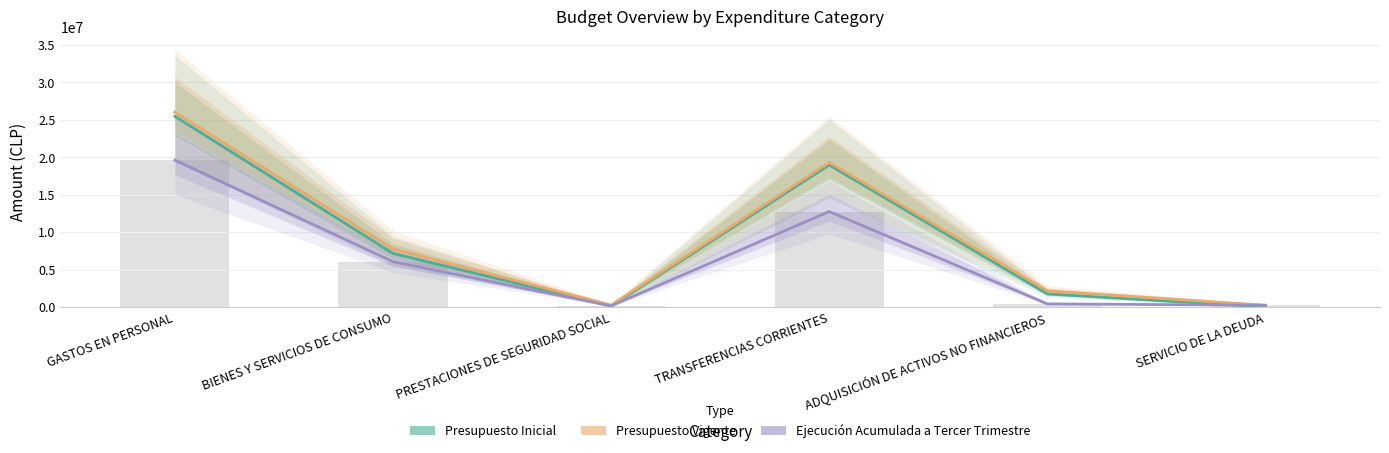

Are the bars horizontal?

No